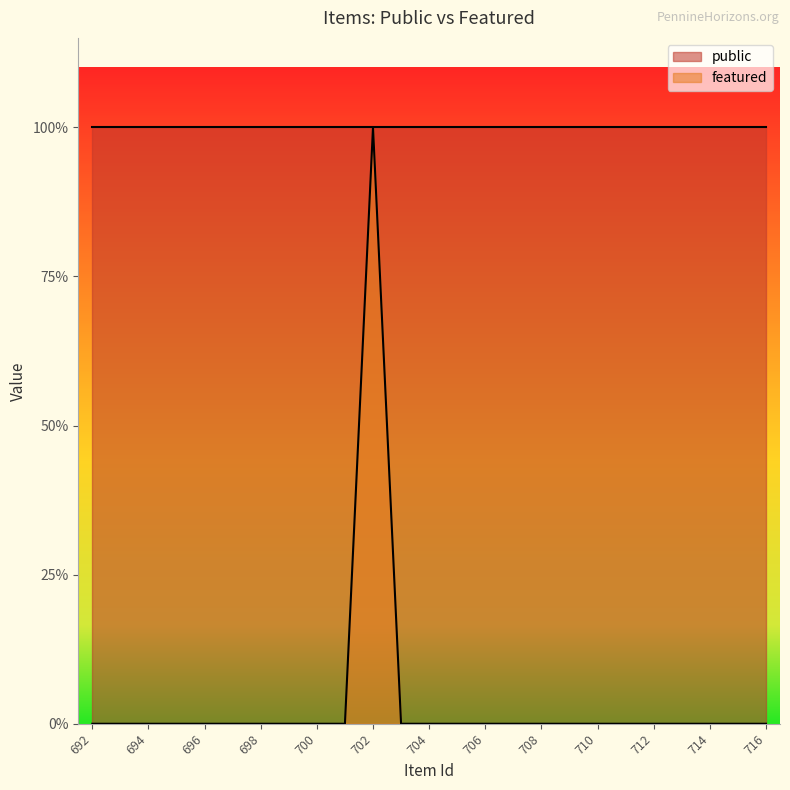

The value at 710 is 0. True or false?

True